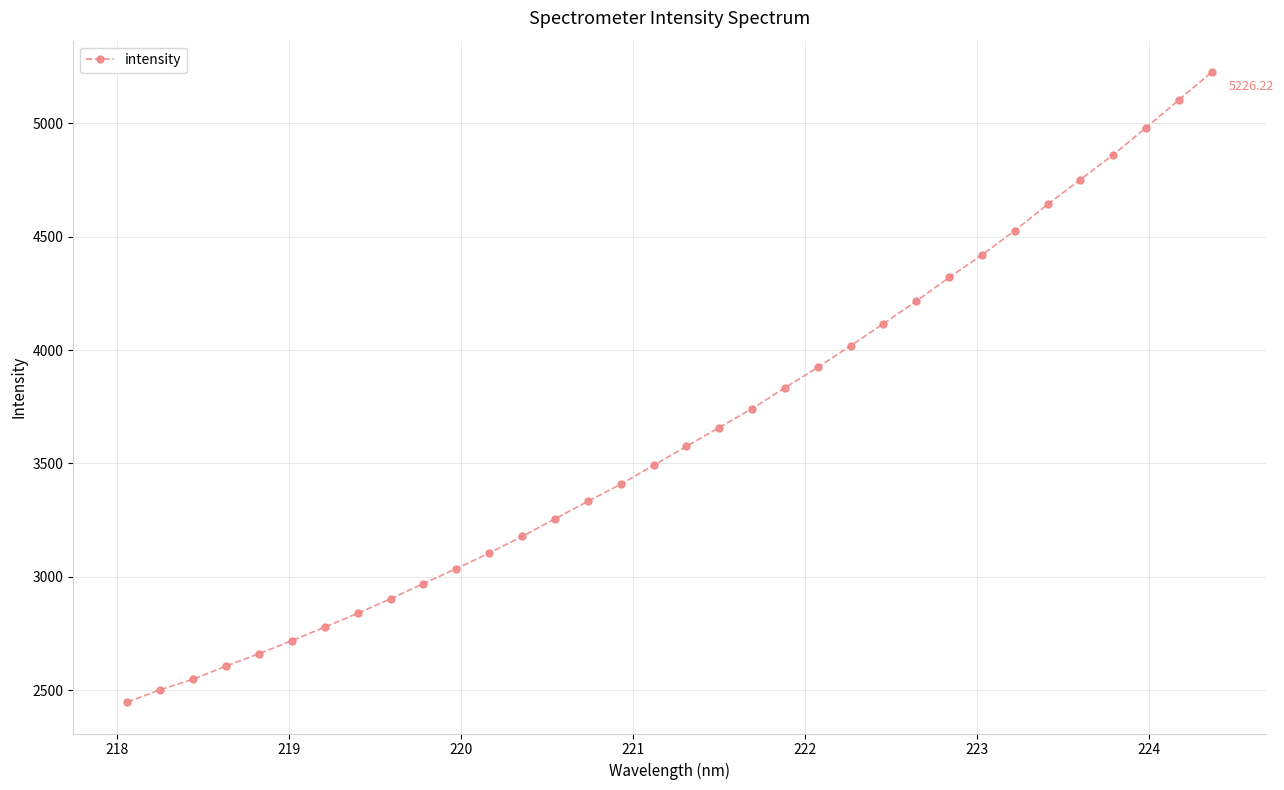

What is the difference between the second highest and minimum values?

2656.6